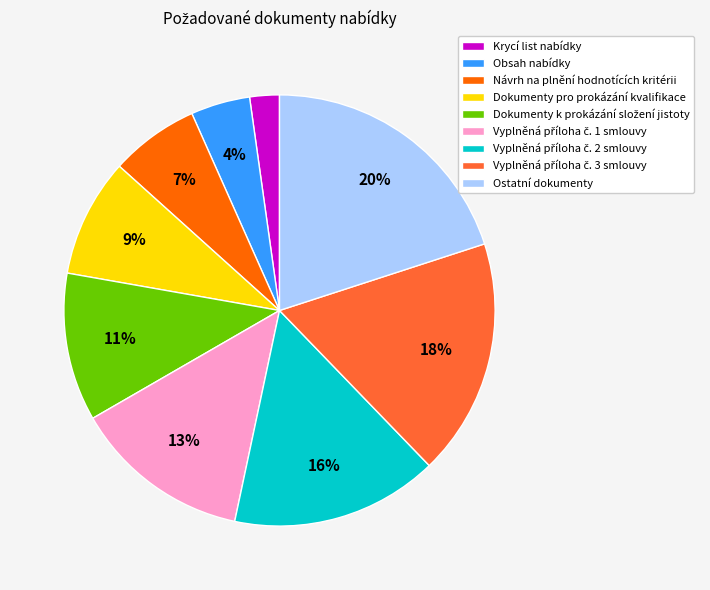

How many slices are in this pie chart?

9